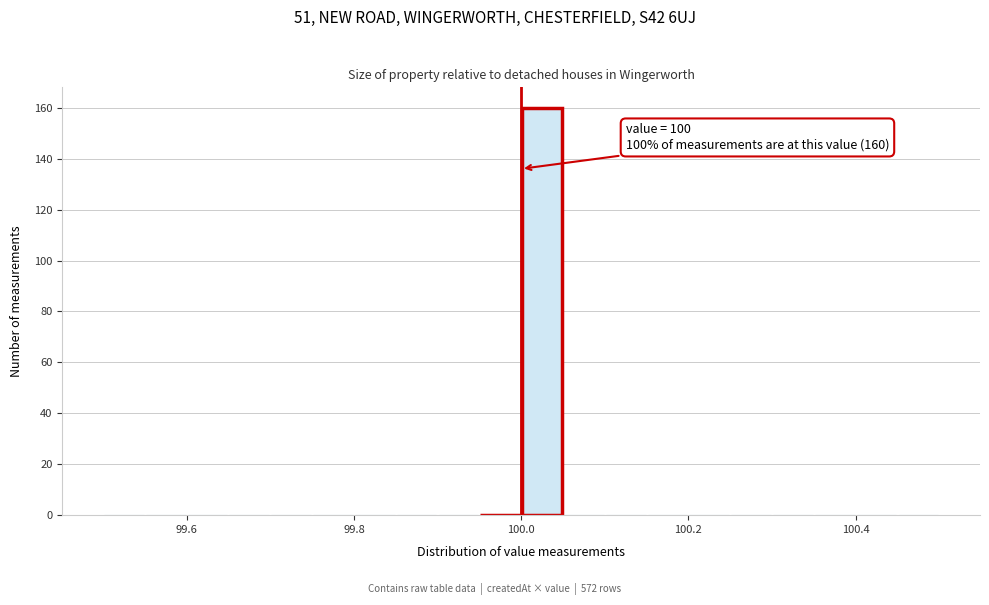

Read against the x-axis, roughly where is the centre of the tallest bar?

100.02